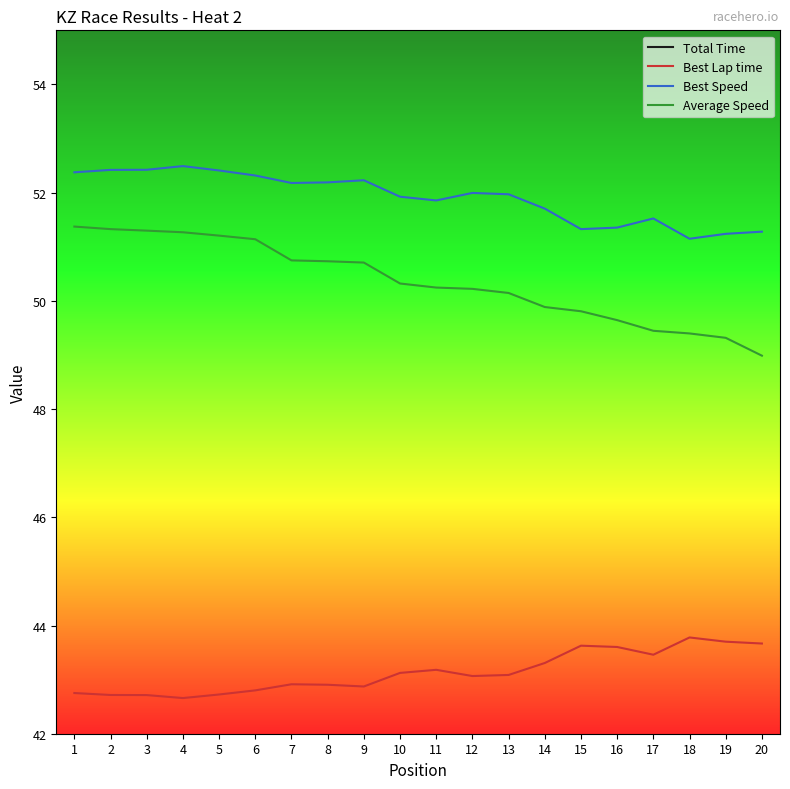

Is the value of Total Time at 2 greater than the value of Best Lap time at 12?

Yes